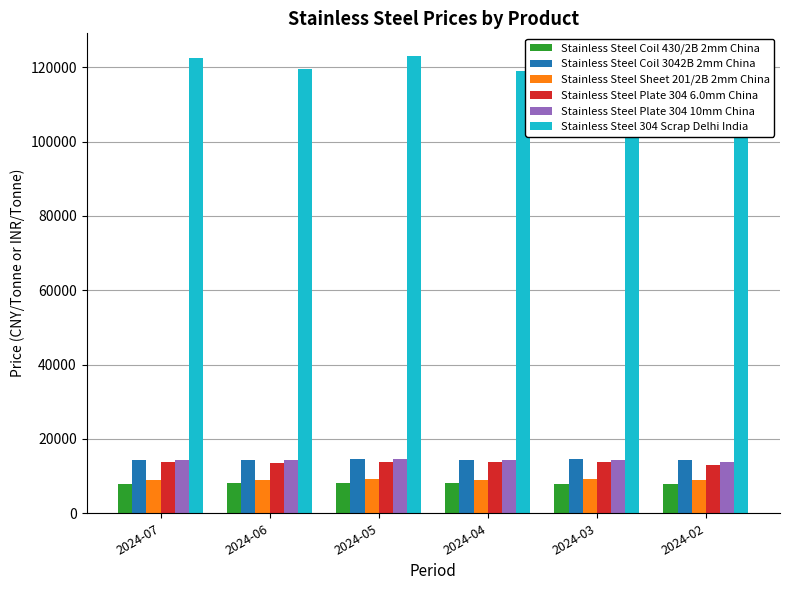

What is the highest value of the Stainless Steel Plate 304 10mm China series?

14550